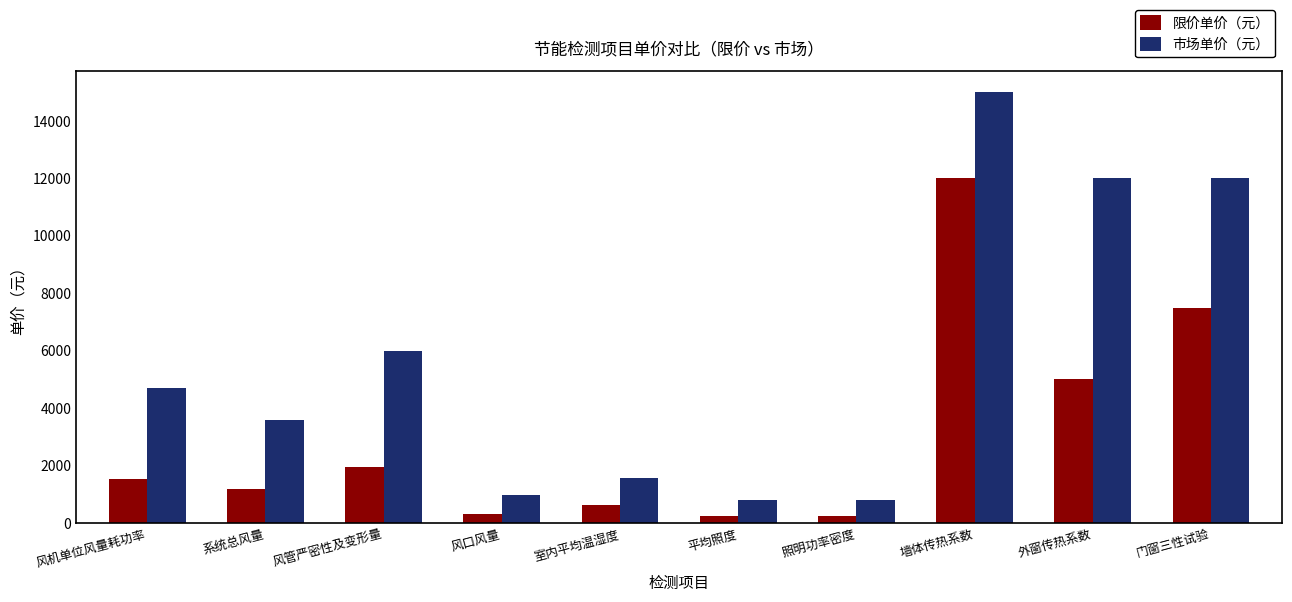

What is the highest value of the 限价单价（元） series?

12000.0